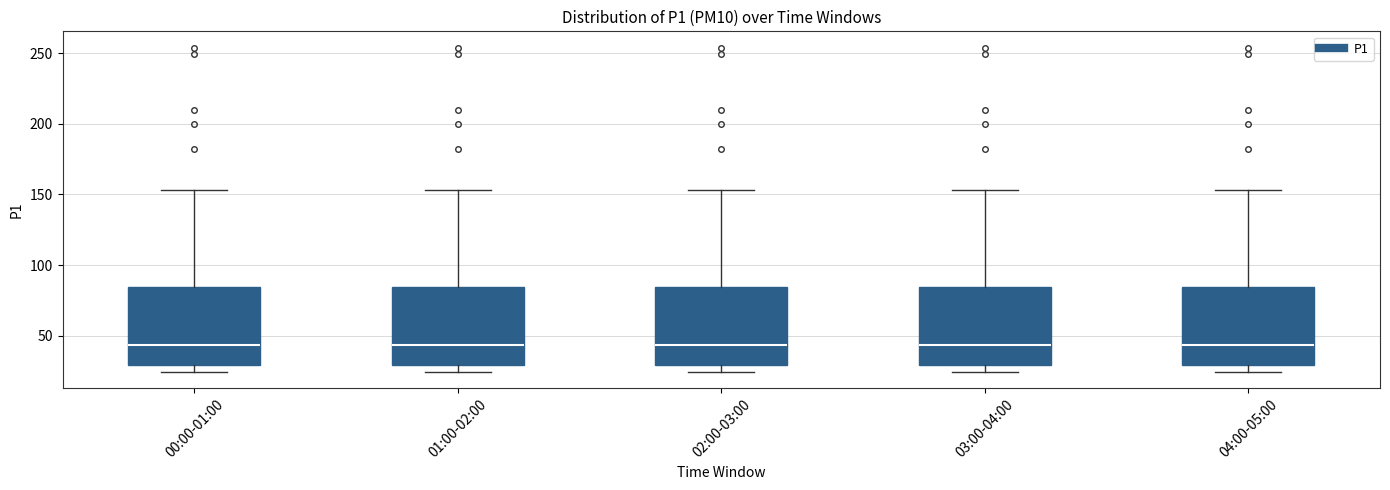

Reading left to right, read every box against the y-axis: the position of its median line, the range the box covers, and the ends of its whiskers. The values are not printed on the chart, so give them approximately, as read against the axis.

00:00-01:00: median 45, box 30 to 85, whiskers 25 to 155
01:00-02:00: median 45, box 30 to 85, whiskers 25 to 155
02:00-03:00: median 45, box 30 to 85, whiskers 25 to 155
03:00-04:00: median 45, box 30 to 85, whiskers 25 to 155
04:00-05:00: median 45, box 30 to 85, whiskers 25 to 155